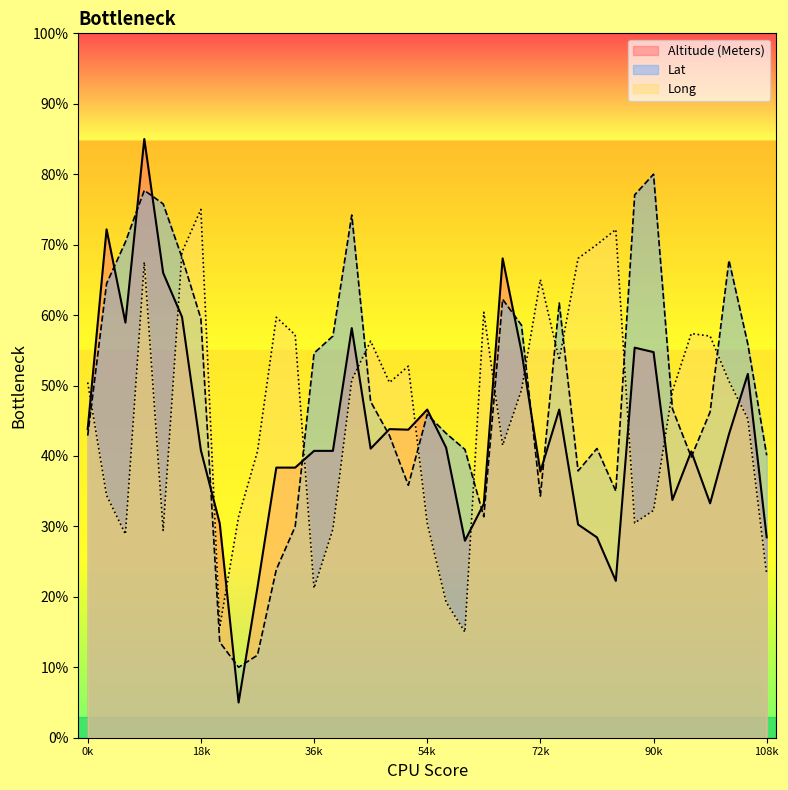

List the series in order of their peak value, highest first.

Altitude (Meters), Lat, Long